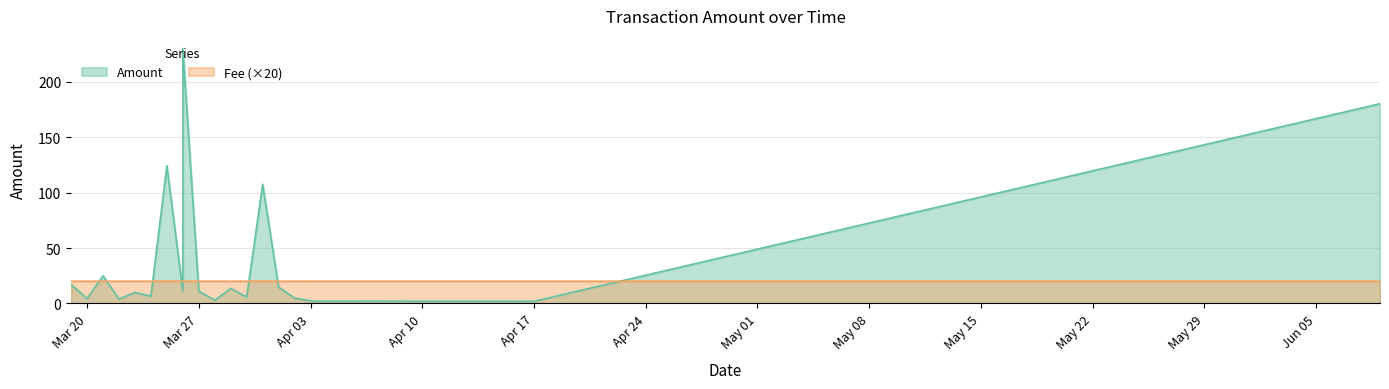

Reading left to right, transcribe all the data shown in this chart.

Amount: 2017-06-09=180.3	2017-04-17=1.9	2017-04-03=2.3	2017-04-03=2.0	2017-04-02=4.9	2017-04-01=14.7	2017-03-31=107.5	2017-03-30=5.8	2017-03-29=13.6	2017-03-28=2.9	2017-03-27=11.0	2017-03-26=10.9	2017-03-26=230.0	2017-03-25=124.2	2017-03-24=6.5	2017-03-23=9.9	2017-03-22=4.0	2017-03-21=24.9	2017-03-20=4.4	2017-03-19=17.1
Fee: 2017-06-09=1.0	2017-04-17=1.0	2017-04-03=1.0	2017-04-03=1.0	2017-04-02=1.0	2017-04-01=1.0	2017-03-31=1.0	2017-03-30=1.0	2017-03-29=1.0	2017-03-28=1.0	2017-03-27=1.0	2017-03-26=1.0	2017-03-26=1.0	2017-03-25=1.0	2017-03-24=1.0	2017-03-23=1.0	2017-03-22=1.0	2017-03-21=1.0	2017-03-20=1.0	2017-03-19=1.0